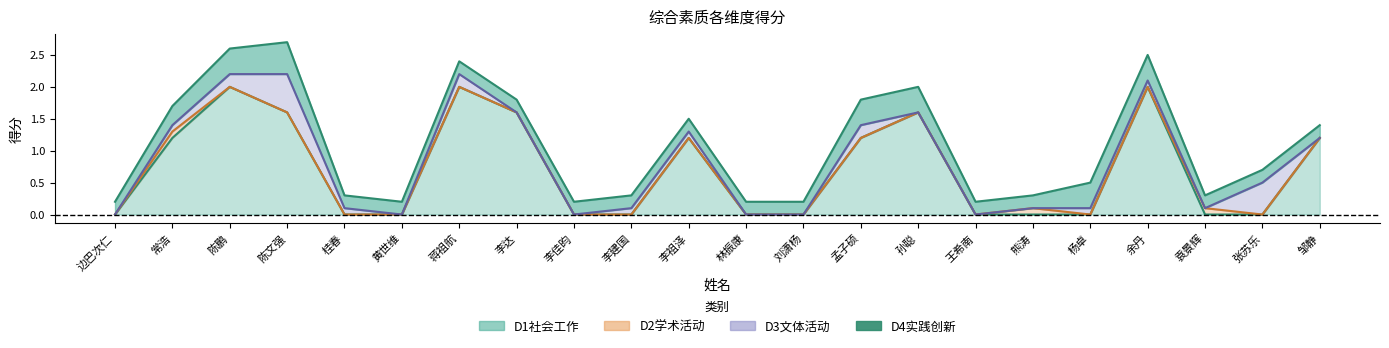

What position from the right is 袁景辉?

3